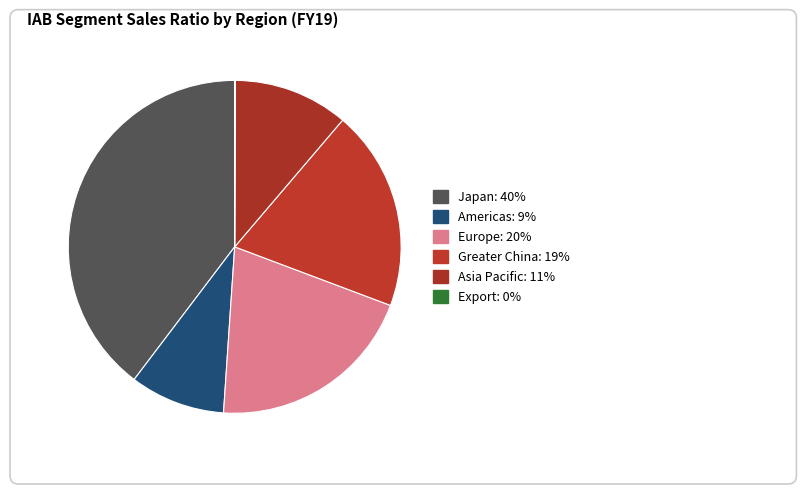

Count the number of slices in the pie.

6